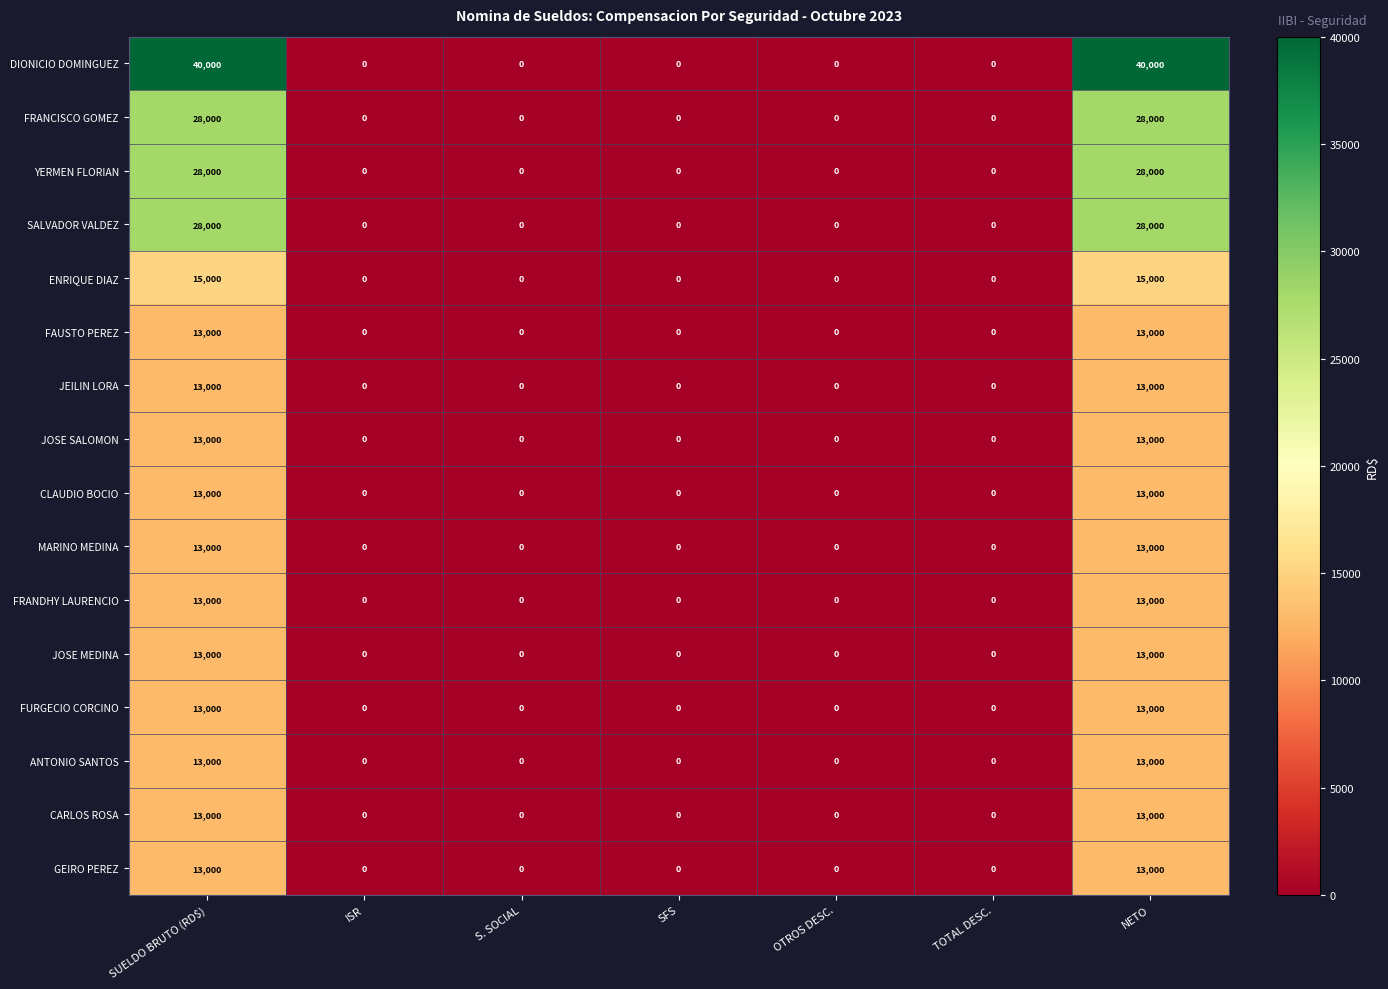

Which series has the largest total across all categories?

DIONICIO DOMINGUEZ